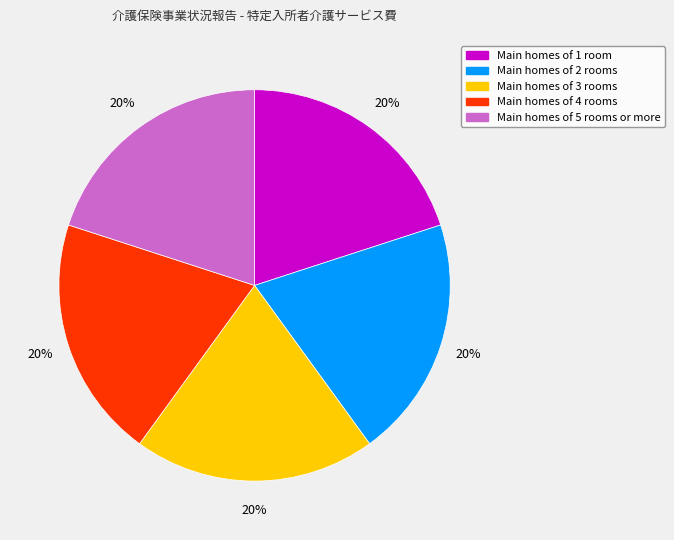

Does any single category account for the majority?

No